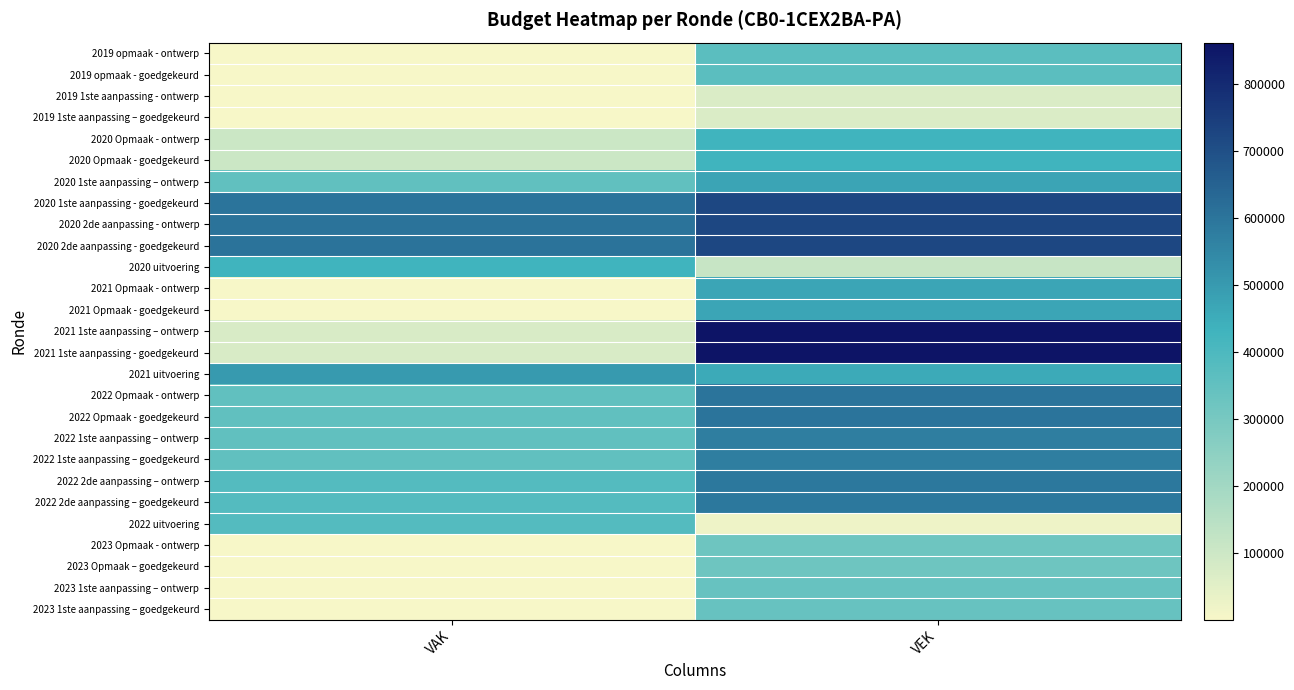

Reading right to left, list all the values displayed in this chart.

2019 opmaak - ontwerp: VEK=364211	VAK=1711
2019 opmaak - goedgekeurd: VEK=364211	VAK=1711
2019 1ste aanpassing - ontwerp: VEK=71089	VAK=1739
2019 1ste aanpassing – goedgekeurd: VEK=71089	VAK=1739
2020 Opmaak - ontwerp: VEK=430737	VAK=101687
2020 Opmaak - goedgekeurd: VEK=430737	VAK=101687
2020 1ste aanpassing – ontwerp: VEK=472015	VAK=351740
2020 1ste aanpassing - goedgekeurd: VEK=722015	VAK=601740
2020 2de aanpassing - ontwerp: VEK=722015	VAK=603468
2020 2de aanpassing - goedgekeurd: VEK=722015	VAK=603468
2020 uitvoering: VEK=114422	VAK=428375
2021 Opmaak - ontwerp: VEK=469375	VAK=1600
2021 Opmaak - goedgekeurd: VEK=469375	VAK=1600
2021 1ste aanpassing – ontwerp: VEK=862425	VAK=71600
2021 1ste aanpassing - goedgekeurd: VEK=862425	VAK=71600
2021 uitvoering: VEK=455427	VAK=499147
2022 Opmaak - ontwerp: VEK=602645	VAK=351643
2022 Opmaak - goedgekeurd: VEK=602645	VAK=351643
2022 1ste aanpassing – ontwerp: VEK=575361	VAK=351611
2022 1ste aanpassing – goedgekeurd: VEK=575361	VAK=351611
2022 2de aanpassing – ontwerp: VEK=590361	VAK=381611
2022 2de aanpassing – goedgekeurd: VEK=590361	VAK=381611
2022 uitvoering: VEK=21419	VAK=383898
2023 Opmaak - ontwerp: VEK=322410	VAK=1278
2023 Opmaak – goedgekeurd: VEK=322410	VAK=1278
2023 1ste aanpassing – ontwerp: VEK=339106	VAK=474
2023 1ste aanpassing – goedgekeurd: VEK=339106	VAK=474